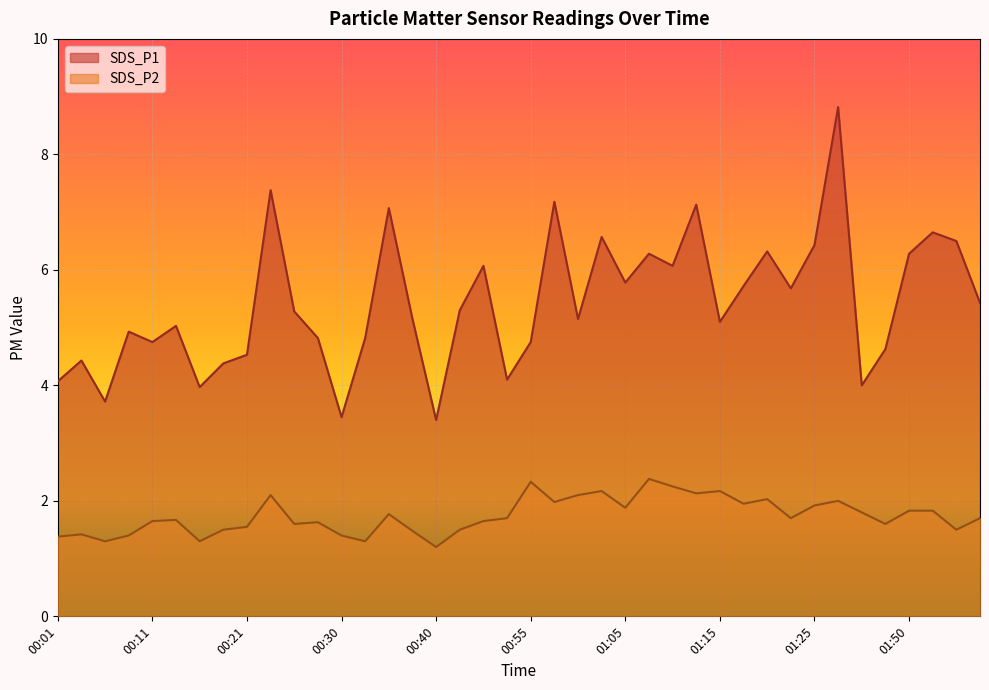

What value does the SDS_P1 series have at 01:08?

6.3